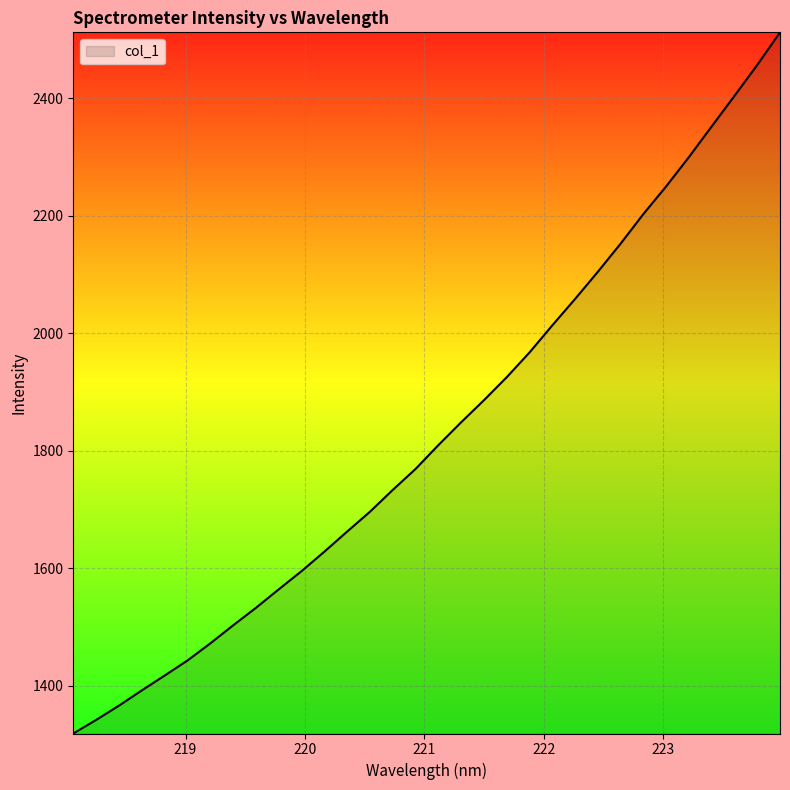

What is the smallest value displayed?

1319.1